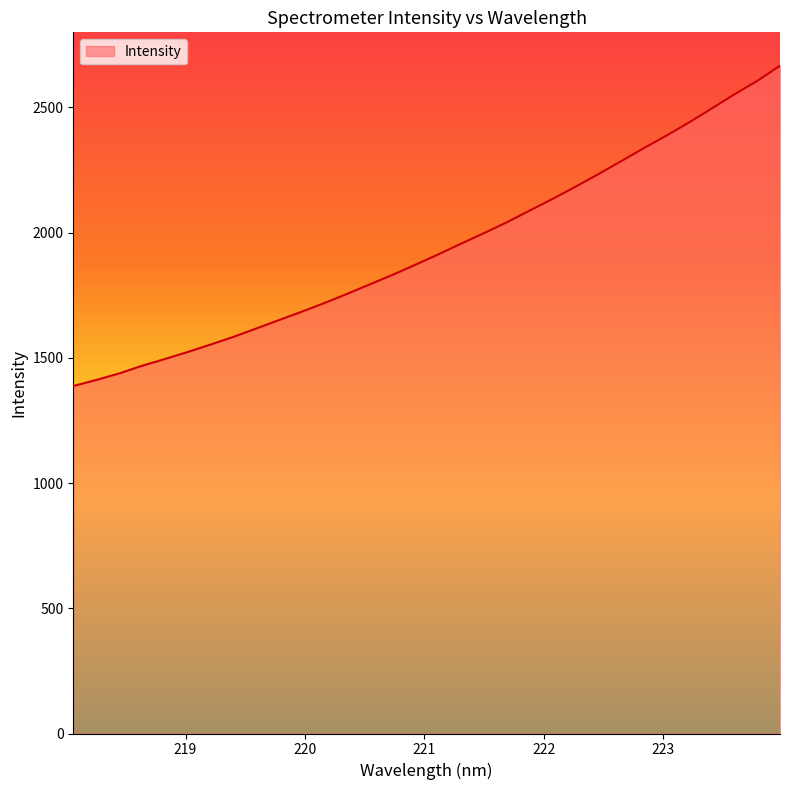

What is the minimum value shown in the chart?

1387.3